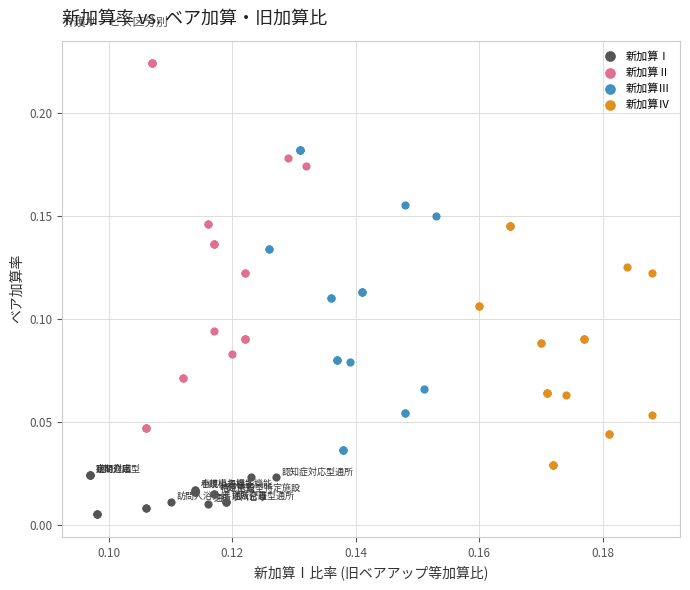

Which series contains the lowest Y value?

新加算Ⅰ